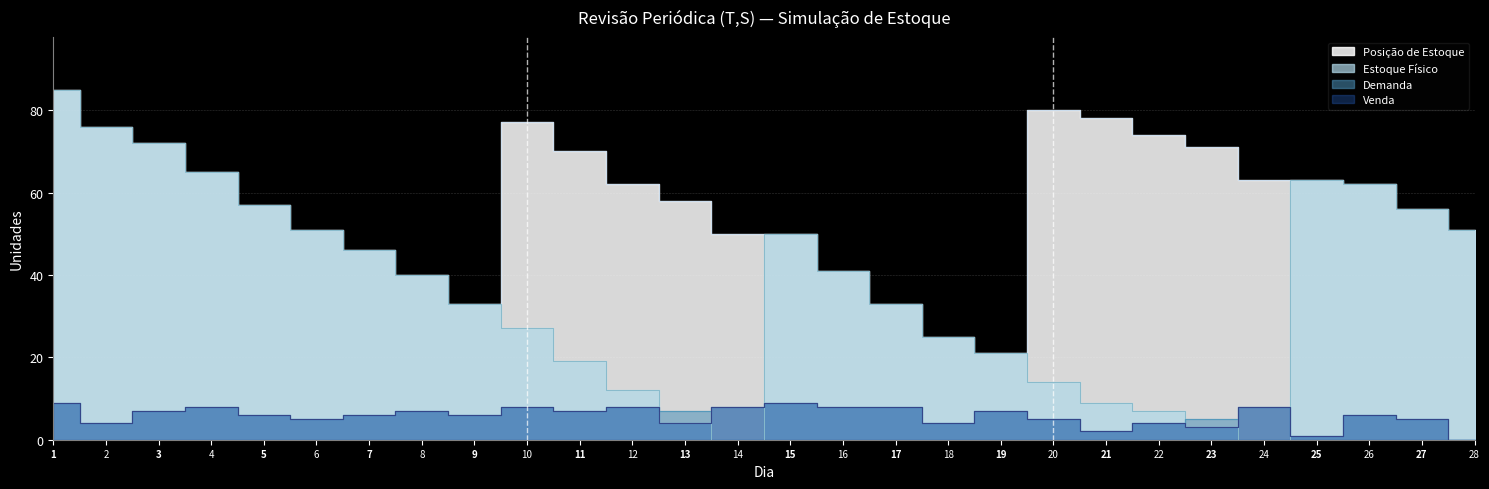

At which category does Posição reach its first local valley?

9